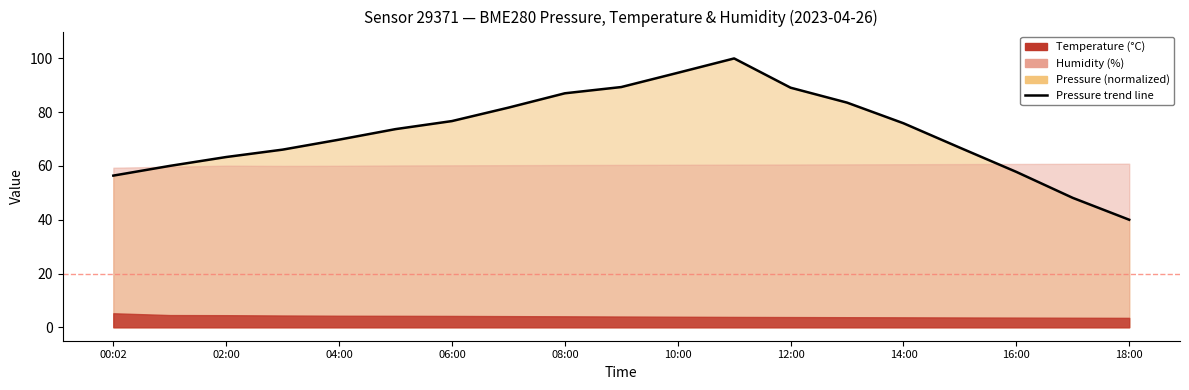

How many interior local peaks (higher than both neighbors) does the data have?

1